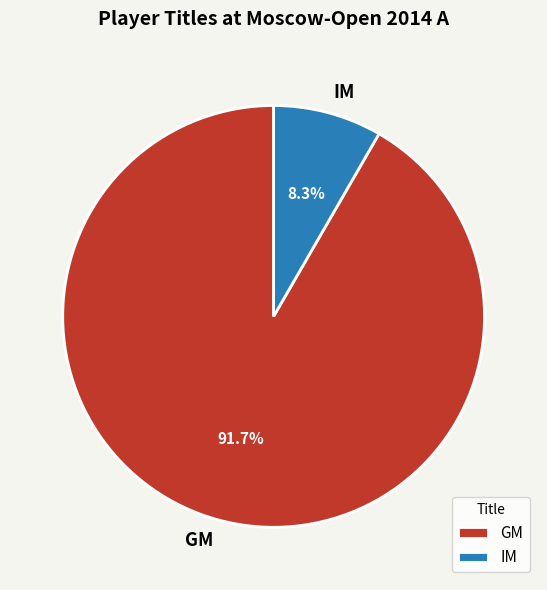

Is there any slice that represents more than half of the pie?

Yes